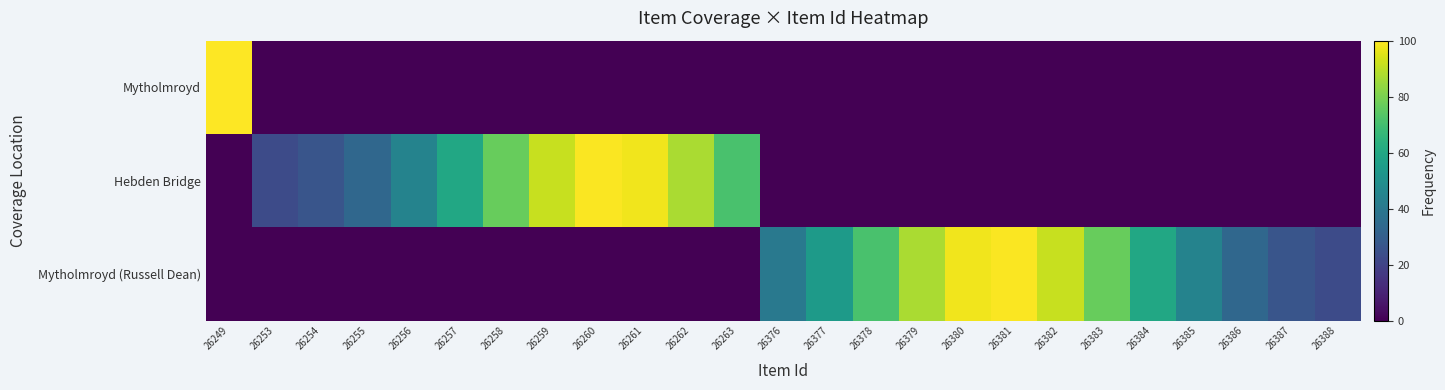

Rank the series by their maximum value, from highest to lowest.

Mytholmroyd, Mytholmroyd (Russell Dean), Hebden Bridge